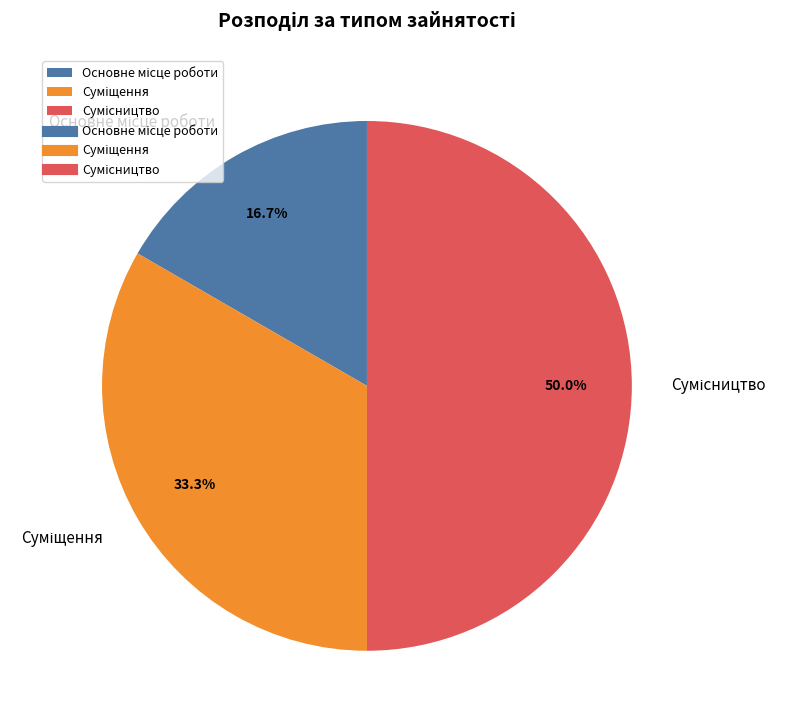

Count the number of slices in the pie.

3